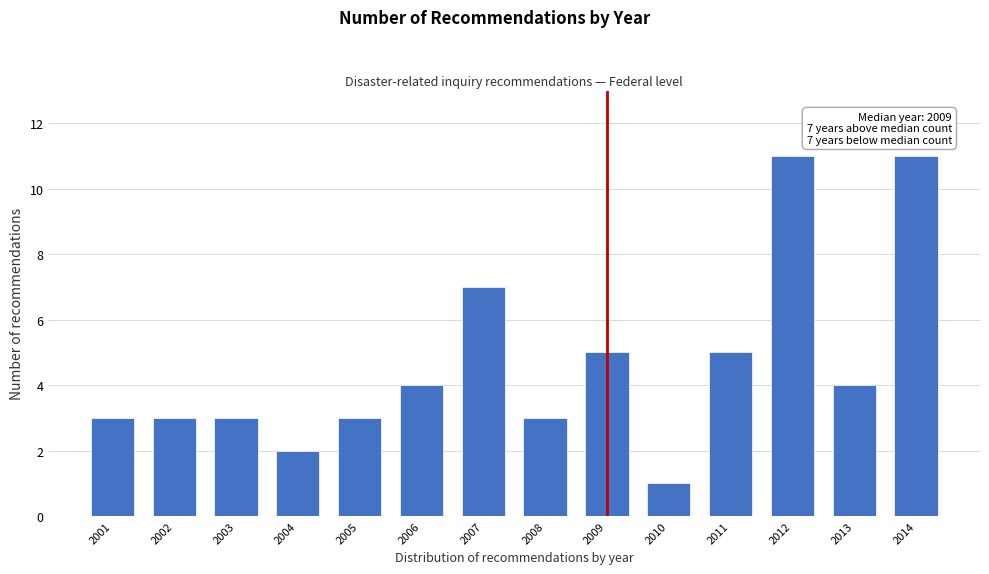

Reading left to right, extract all data points from this chart.

2001=3	2002=3	2003=3	2004=2	2005=3	2006=4	2007=7	2008=3	2009=5	2010=1	2011=5	2012=11	2013=4	2014=11